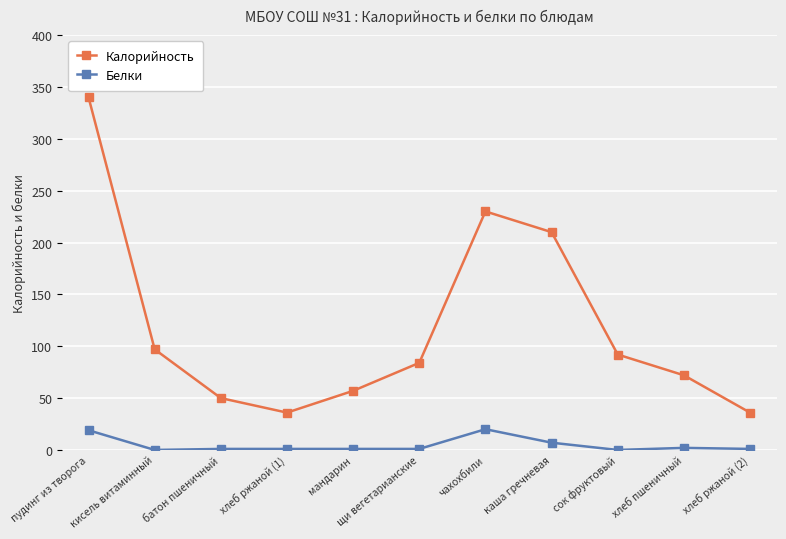

Which label corresponds to the largest value in the chart?

пудинг из творога